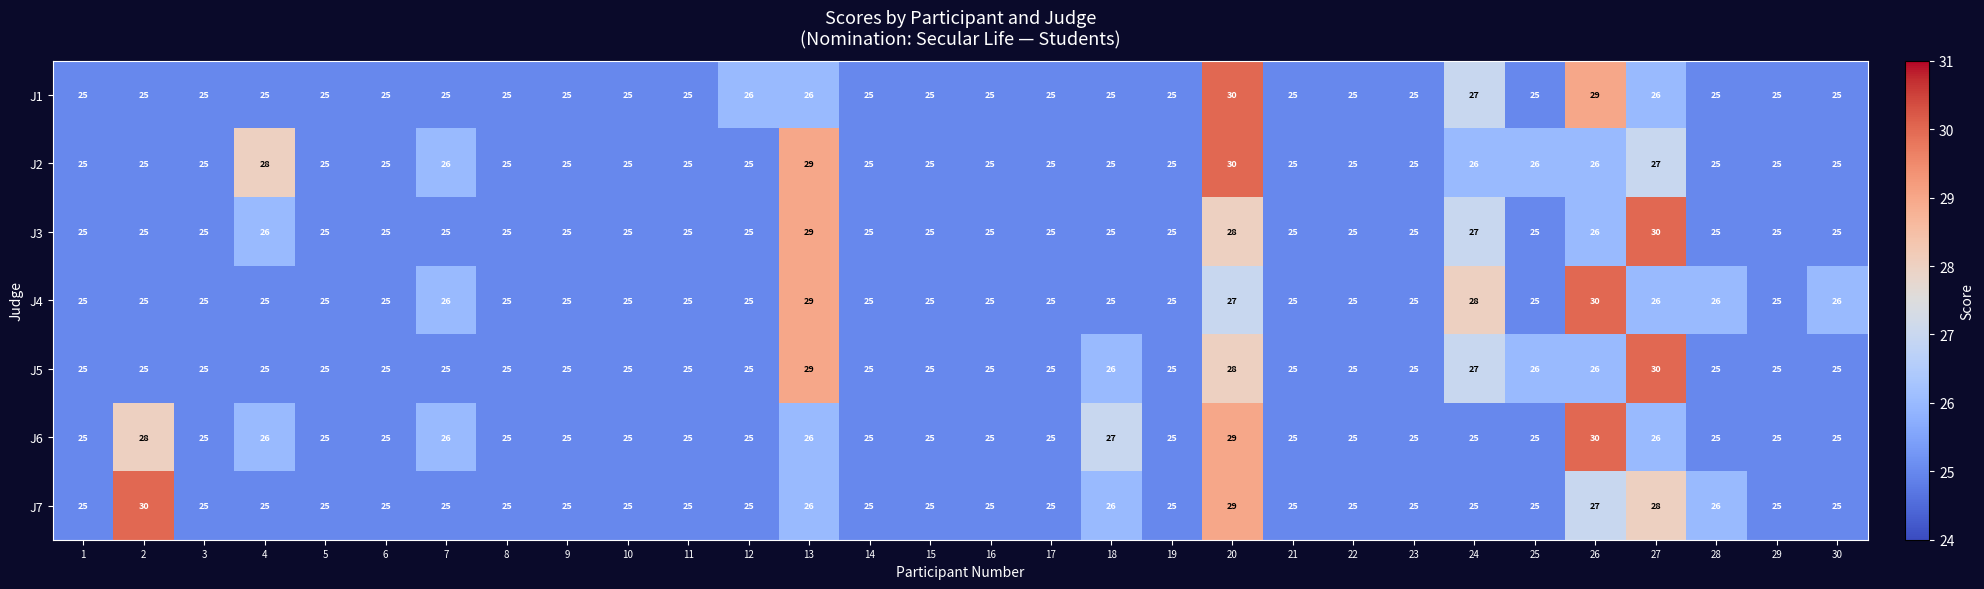

The J4 series shows 6 at 30. True or false?

False